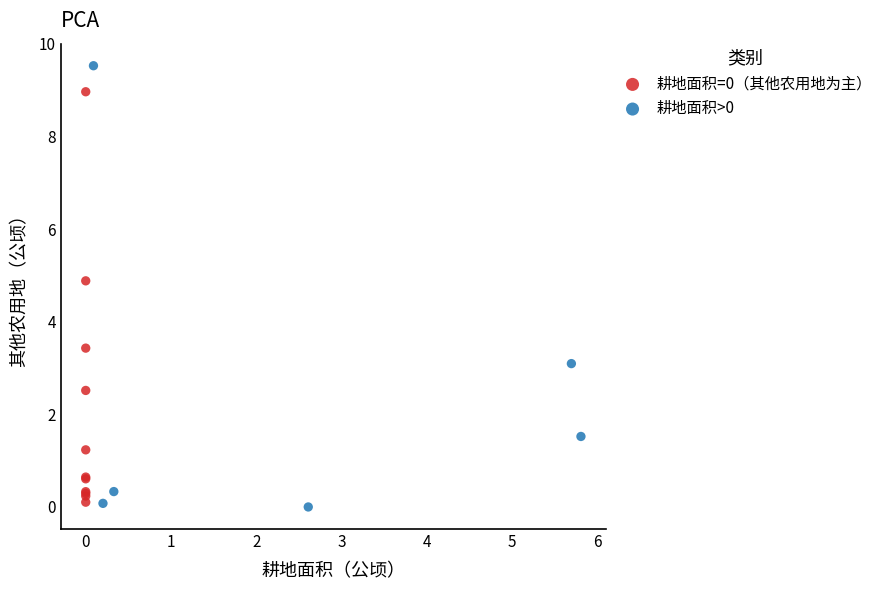

Which series contains the highest Y value?

耕地面积>0